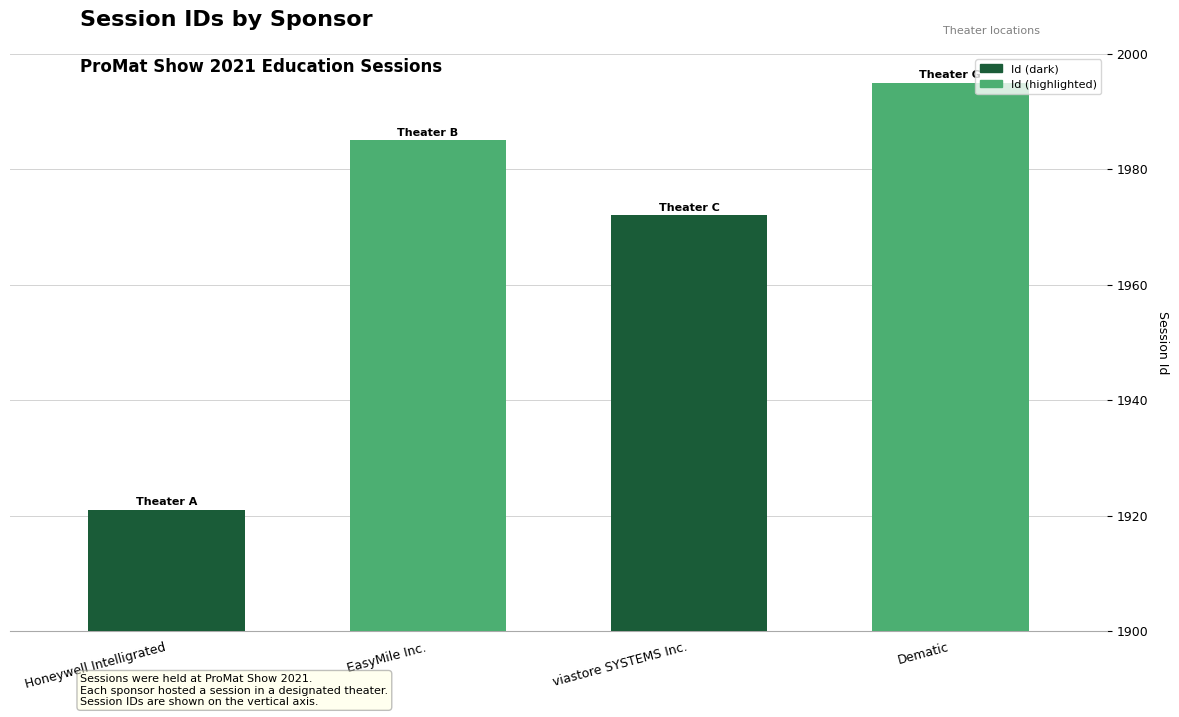

How many categories are shown in the chart?

4